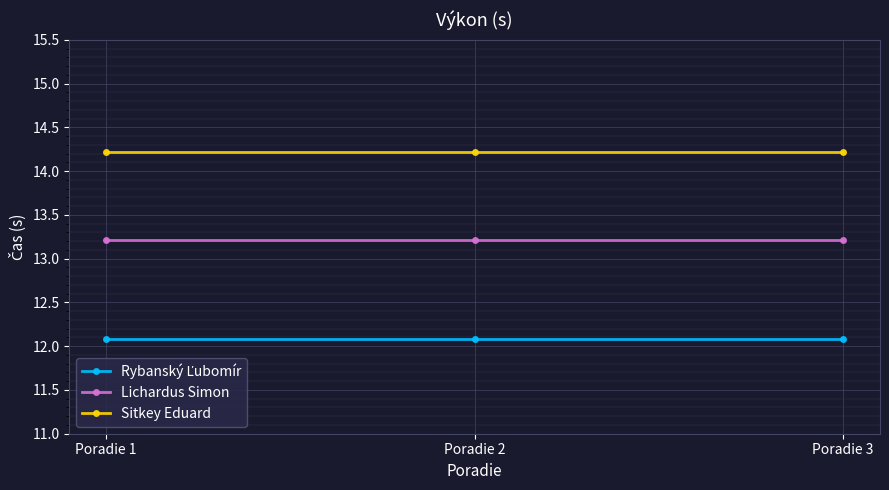

At how many categories does at least one series exceed 12?

3